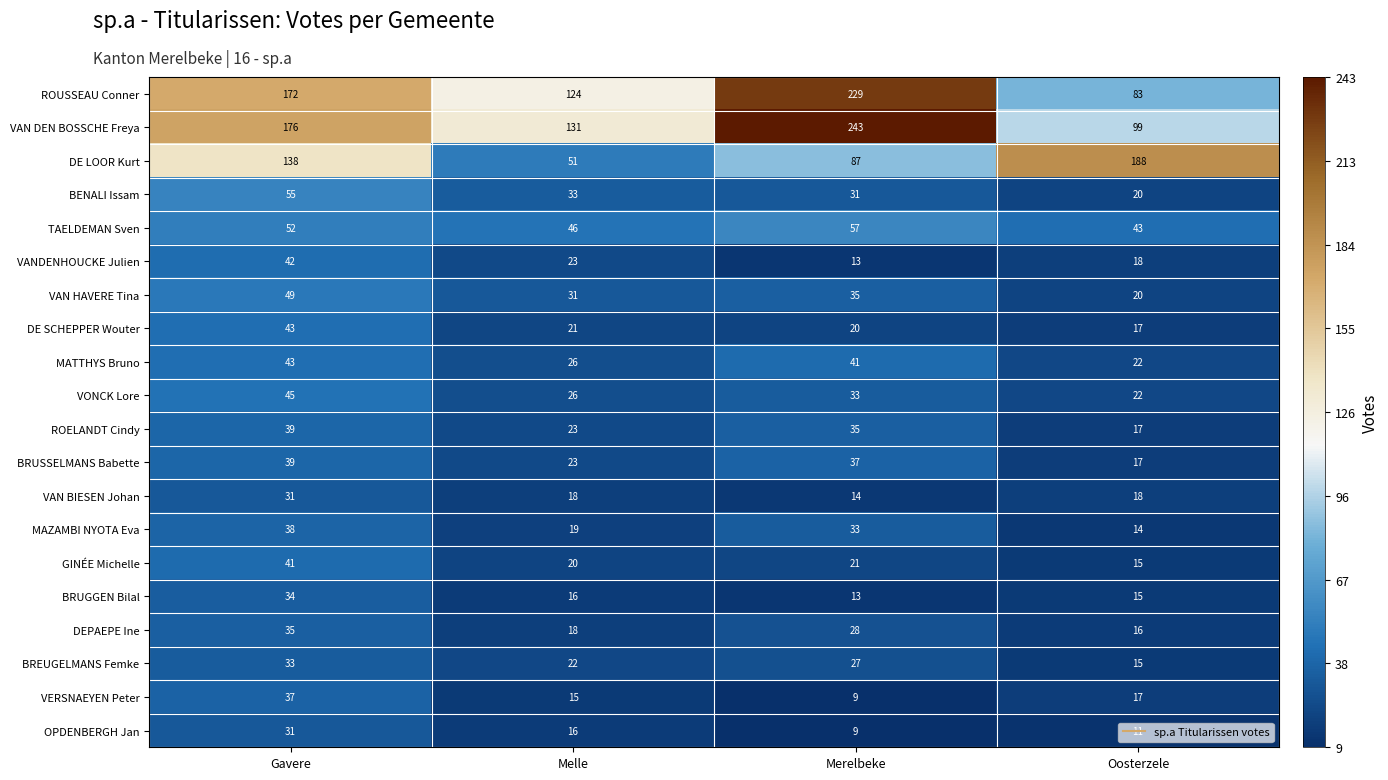

True or false: VAN HAVERE Tina has a value of 49 at Gavere.

True